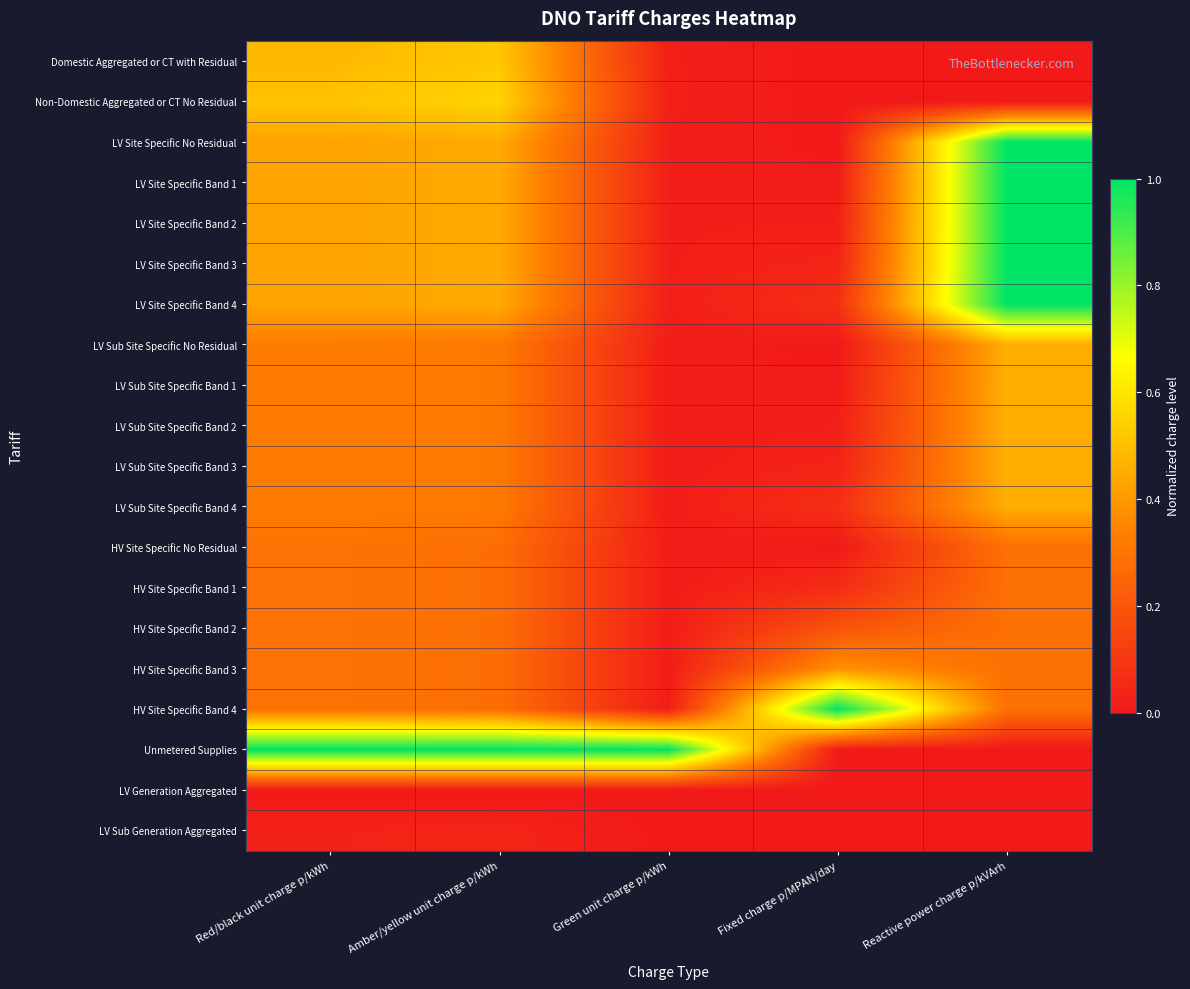

Reading left to right, transcribe all the data shown in this chart.

Domestic Aggregated or CT with Residual: Red/black unit charge p/kWh=0.5	Amber/yellow unit charge p/kWh=0.5	Green unit charge p/kWh=0.0	Fixed charge p/MPAN/day=0.0	Reactive power charge p/kVArh=0.0
Non-Domestic Aggregated or CT No Residual: Red/black unit charge p/kWh=0.5	Amber/yellow unit charge p/kWh=0.6	Green unit charge p/kWh=0.0	Fixed charge p/MPAN/day=0.0	Reactive power charge p/kVArh=0.0
LV Site Specific No Residual: Red/black unit charge p/kWh=0.4	Amber/yellow unit charge p/kWh=0.4	Green unit charge p/kWh=0.0	Fixed charge p/MPAN/day=0.0	Reactive power charge p/kVArh=1.0
LV Site Specific Band 1: Red/black unit charge p/kWh=0.4	Amber/yellow unit charge p/kWh=0.4	Green unit charge p/kWh=0.0	Fixed charge p/MPAN/day=0.0	Reactive power charge p/kVArh=1.0
LV Site Specific Band 2: Red/black unit charge p/kWh=0.4	Amber/yellow unit charge p/kWh=0.4	Green unit charge p/kWh=0.0	Fixed charge p/MPAN/day=0.0	Reactive power charge p/kVArh=1.0
LV Site Specific Band 3: Red/black unit charge p/kWh=0.4	Amber/yellow unit charge p/kWh=0.4	Green unit charge p/kWh=0.0	Fixed charge p/MPAN/day=0.0	Reactive power charge p/kVArh=1.0
LV Site Specific Band 4: Red/black unit charge p/kWh=0.4	Amber/yellow unit charge p/kWh=0.4	Green unit charge p/kWh=0.0	Fixed charge p/MPAN/day=0.1	Reactive power charge p/kVArh=1.0
LV Sub Site Specific No Residual: Red/black unit charge p/kWh=0.3	Amber/yellow unit charge p/kWh=0.3	Green unit charge p/kWh=0.0	Fixed charge p/MPAN/day=0.0	Reactive power charge p/kVArh=0.5
LV Sub Site Specific Band 1: Red/black unit charge p/kWh=0.3	Amber/yellow unit charge p/kWh=0.3	Green unit charge p/kWh=0.0	Fixed charge p/MPAN/day=0.0	Reactive power charge p/kVArh=0.5
LV Sub Site Specific Band 2: Red/black unit charge p/kWh=0.3	Amber/yellow unit charge p/kWh=0.3	Green unit charge p/kWh=0.0	Fixed charge p/MPAN/day=0.0	Reactive power charge p/kVArh=0.5
LV Sub Site Specific Band 3: Red/black unit charge p/kWh=0.3	Amber/yellow unit charge p/kWh=0.3	Green unit charge p/kWh=0.0	Fixed charge p/MPAN/day=0.0	Reactive power charge p/kVArh=0.5
LV Sub Site Specific Band 4: Red/black unit charge p/kWh=0.3	Amber/yellow unit charge p/kWh=0.3	Green unit charge p/kWh=0.0	Fixed charge p/MPAN/day=0.1	Reactive power charge p/kVArh=0.5
HV Site Specific No Residual: Red/black unit charge p/kWh=0.3	Amber/yellow unit charge p/kWh=0.3	Green unit charge p/kWh=0.0	Fixed charge p/MPAN/day=0.0	Reactive power charge p/kVArh=0.3
HV Site Specific Band 1: Red/black unit charge p/kWh=0.3	Amber/yellow unit charge p/kWh=0.3	Green unit charge p/kWh=0.0	Fixed charge p/MPAN/day=0.1	Reactive power charge p/kVArh=0.3
HV Site Specific Band 2: Red/black unit charge p/kWh=0.3	Amber/yellow unit charge p/kWh=0.3	Green unit charge p/kWh=0.0	Fixed charge p/MPAN/day=0.2	Reactive power charge p/kVArh=0.3
HV Site Specific Band 3: Red/black unit charge p/kWh=0.3	Amber/yellow unit charge p/kWh=0.3	Green unit charge p/kWh=0.0	Fixed charge p/MPAN/day=0.4	Reactive power charge p/kVArh=0.3
HV Site Specific Band 4: Red/black unit charge p/kWh=0.3	Amber/yellow unit charge p/kWh=0.3	Green unit charge p/kWh=0.0	Fixed charge p/MPAN/day=1.0	Reactive power charge p/kVArh=0.3
Unmetered Supplies: Red/black unit charge p/kWh=1.0	Amber/yellow unit charge p/kWh=1.0	Green unit charge p/kWh=1.0	Fixed charge p/MPAN/day=0.0	Reactive power charge p/kVArh=0.0
LV Generation Aggregated: Red/black unit charge p/kWh=0.0	Amber/yellow unit charge p/kWh=0.0	Green unit charge p/kWh=0.0	Fixed charge p/MPAN/day=0.0	Reactive power charge p/kVArh=0.0
LV Sub Generation Aggregated: Red/black unit charge p/kWh=0.0	Amber/yellow unit charge p/kWh=0.0	Green unit charge p/kWh=0.0	Fixed charge p/MPAN/day=0.0	Reactive power charge p/kVArh=0.0